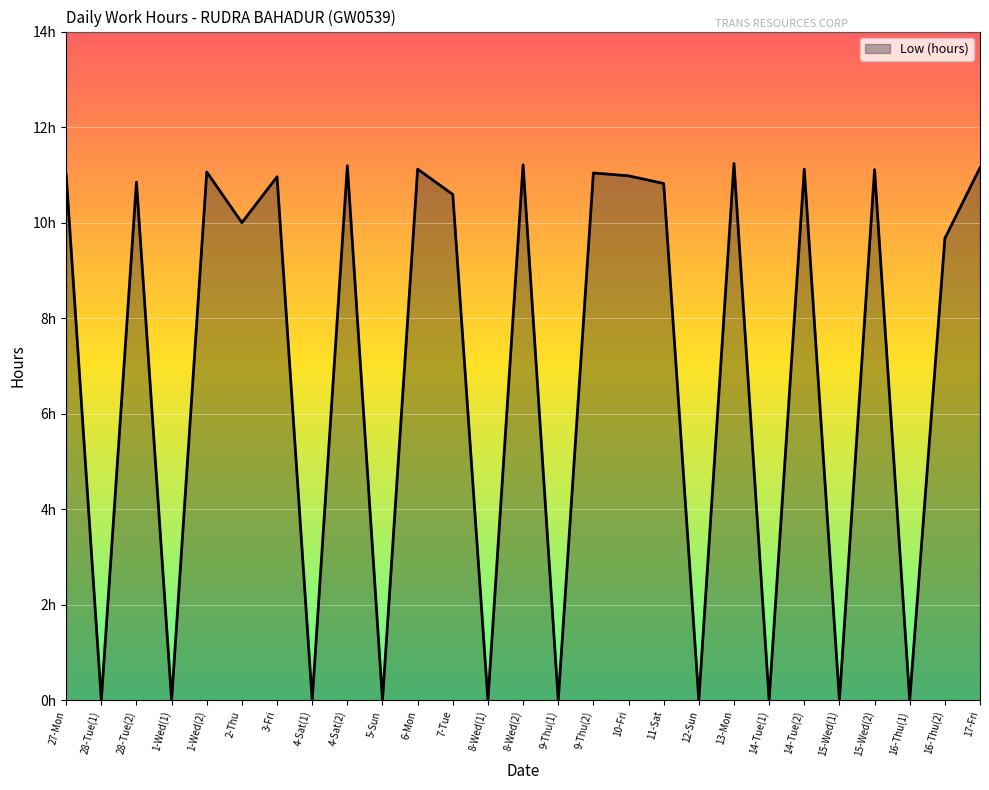

Reading right to left, extract all data points from this chart.

17-Fri=11.2	16-Thu(2)=9.7	16-Thu(1)=0.0	15-Wed(2)=11.1	15-Wed(1)=0.0	14-Tue(2)=11.1	14-Tue(1)=0.0	13-Mon=11.2	12-Sun=0.0	11-Sat=10.8	10-Fri=11.0	9-Thu(2)=11.0	9-Thu(1)=0.0	8-Wed(2)=11.2	8-Wed(1)=0.0	7-Tue=10.6	6-Mon=11.1	5-Sun=0.0	4-Sat(2)=11.2	4-Sat(1)=0.0	3-Fri=11.0	2-Thu=10.0	1-Wed(2)=11.1	1-Wed(1)=0.0	28-Tue(2)=10.8	28-Tue(1)=0.0	27-Mon=11.0